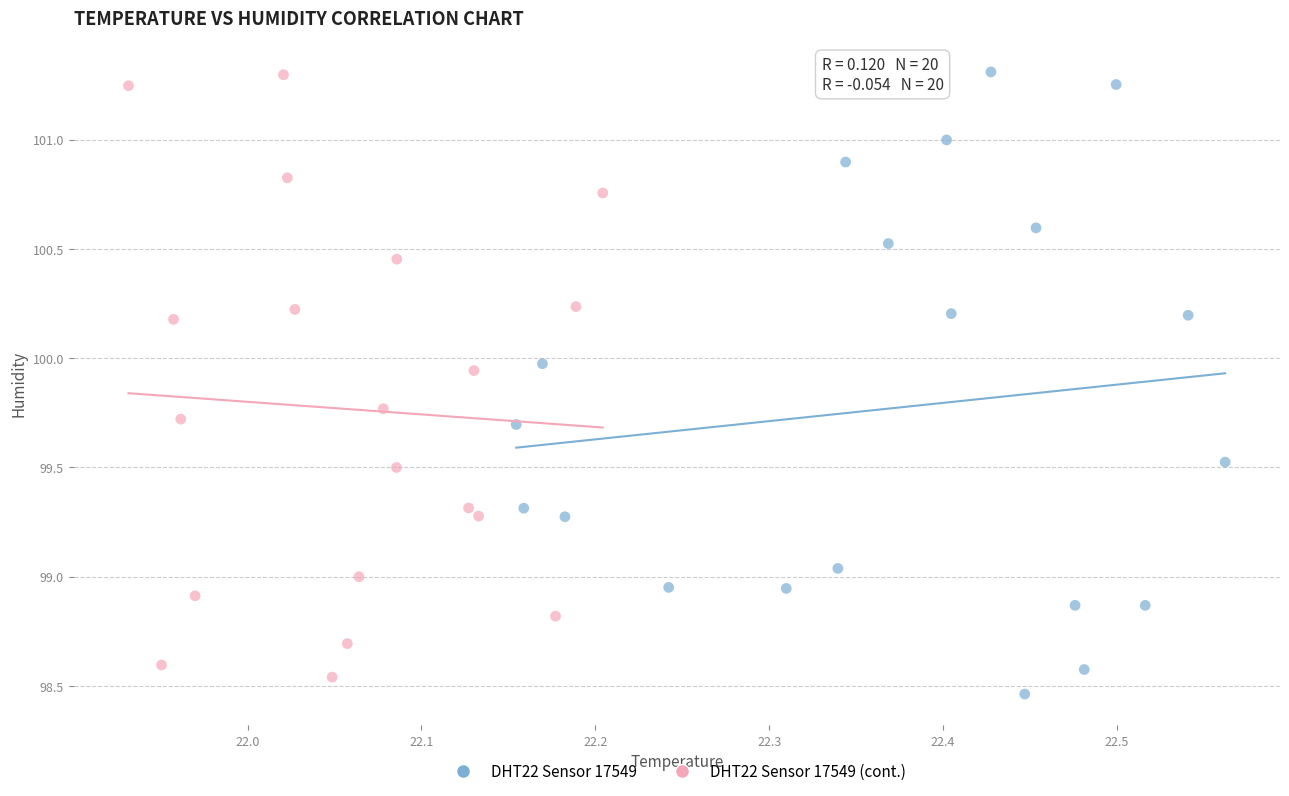

Which series has the widest spread of Y values?

DHT22 Sensor 17549